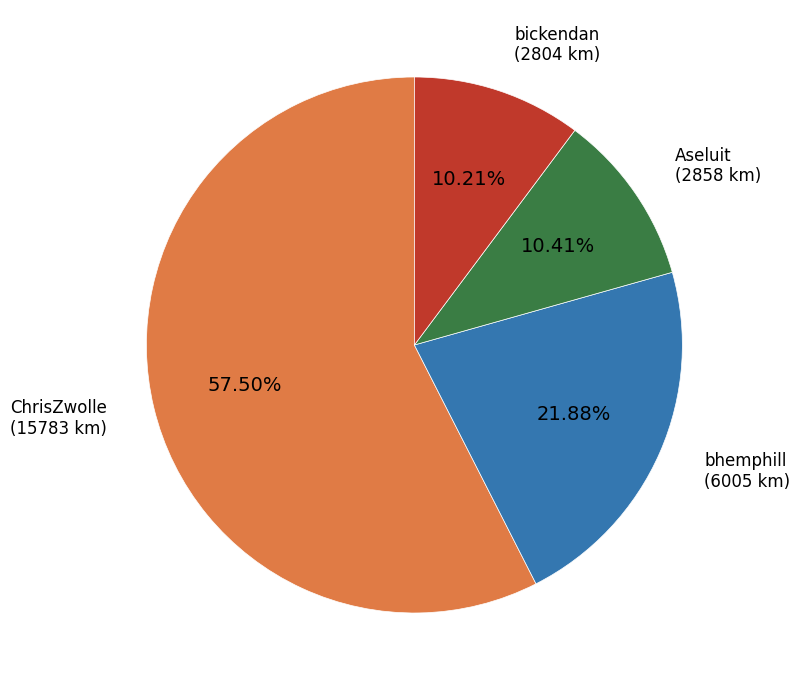

Which slice is the largest?

ChrisZwolle